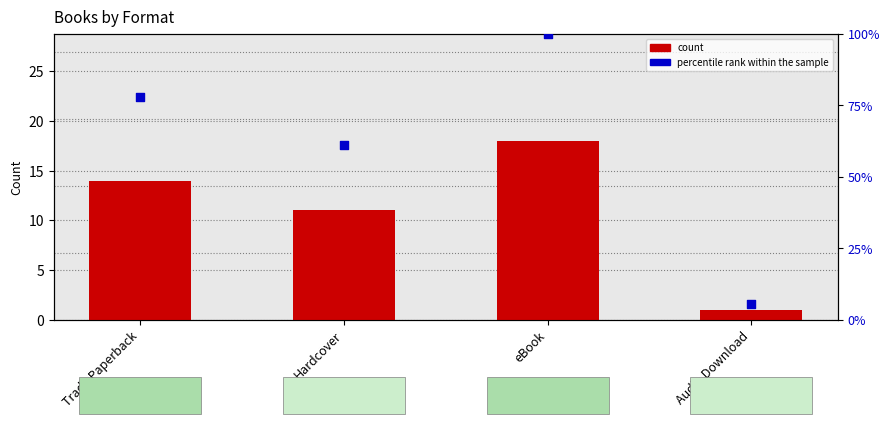

Which series has the largest Y range (max minus min)?

percentile rank within the sample